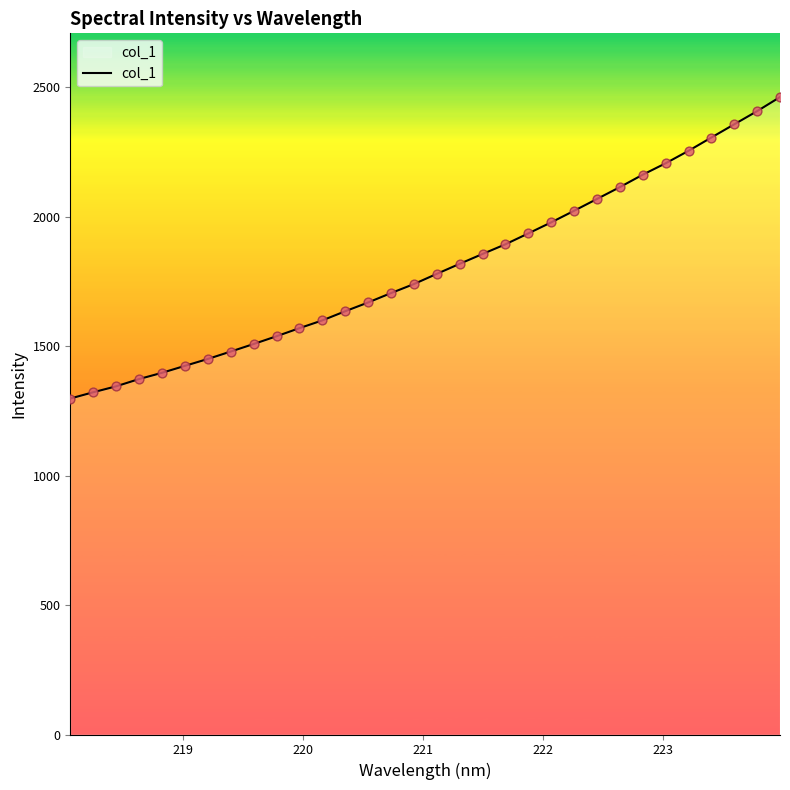

What is the difference between the maximum and minimum values?

1164.5